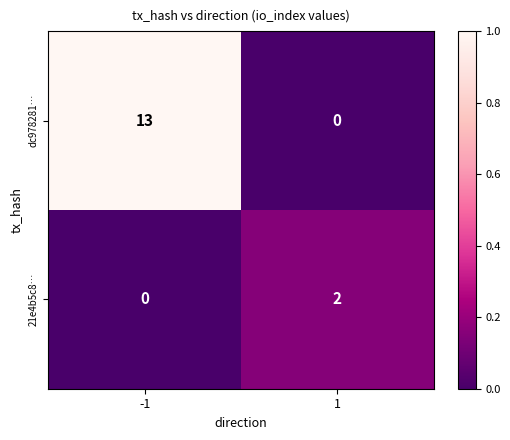

Rank the series by their maximum value, from highest to lowest.

dc978281…, 21e4b5c8…